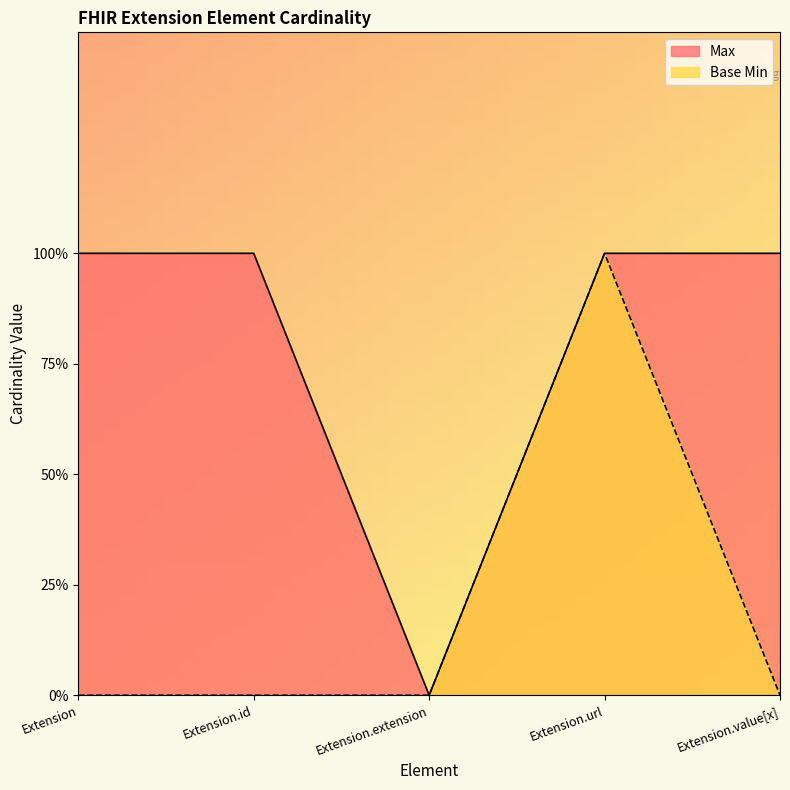

The Base Min series shows 0 at Extension.extension. True or false?

False